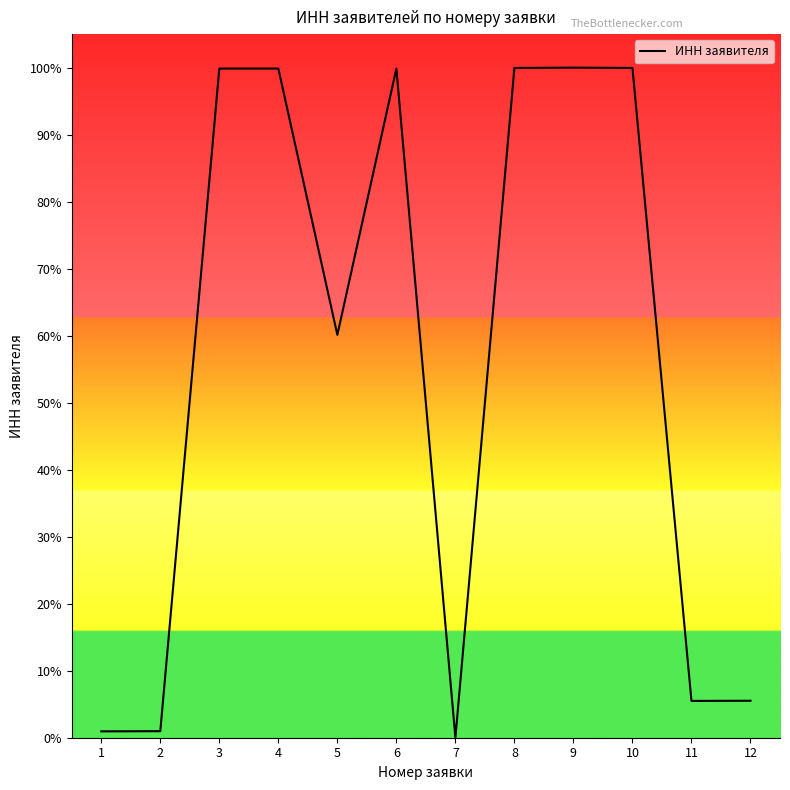

What is the average value?

56.0